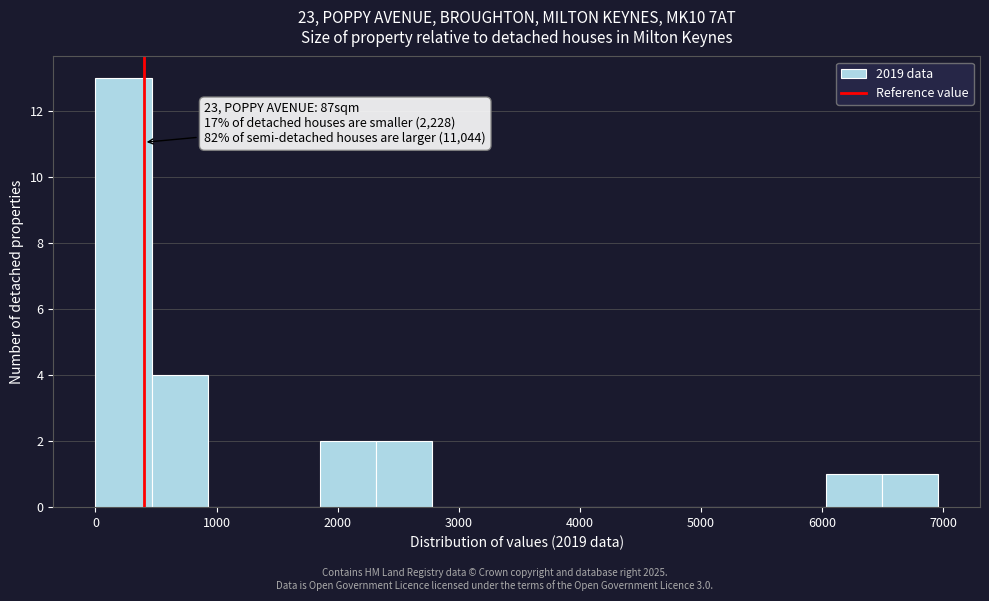

Which range on the x-axis has the tallest bar?

0 to 500